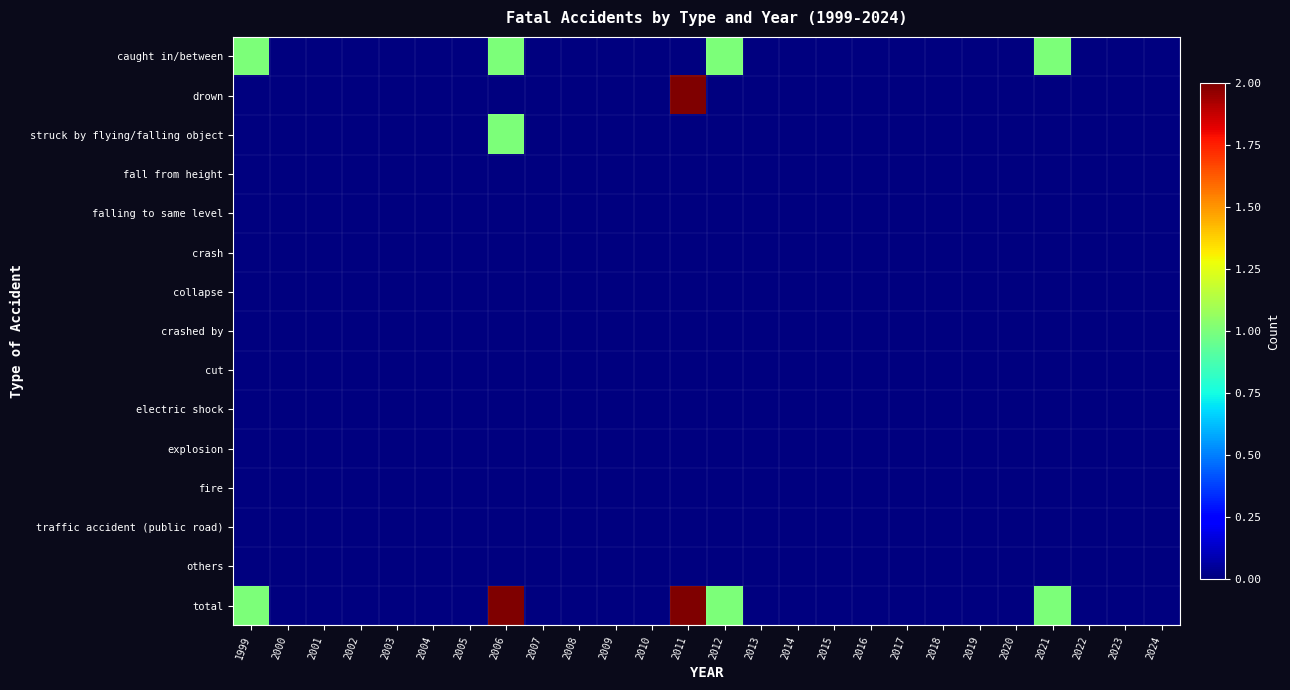

At how many categories does at least one series exceed 0?

5